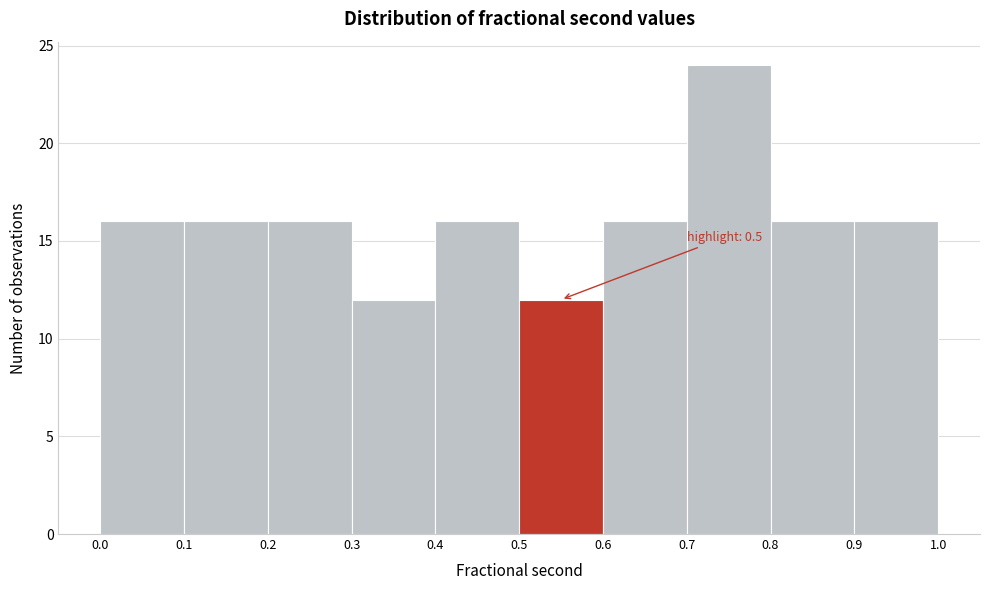

Over which range of the x-axis is the bar tallest?

0.7 to 0.8